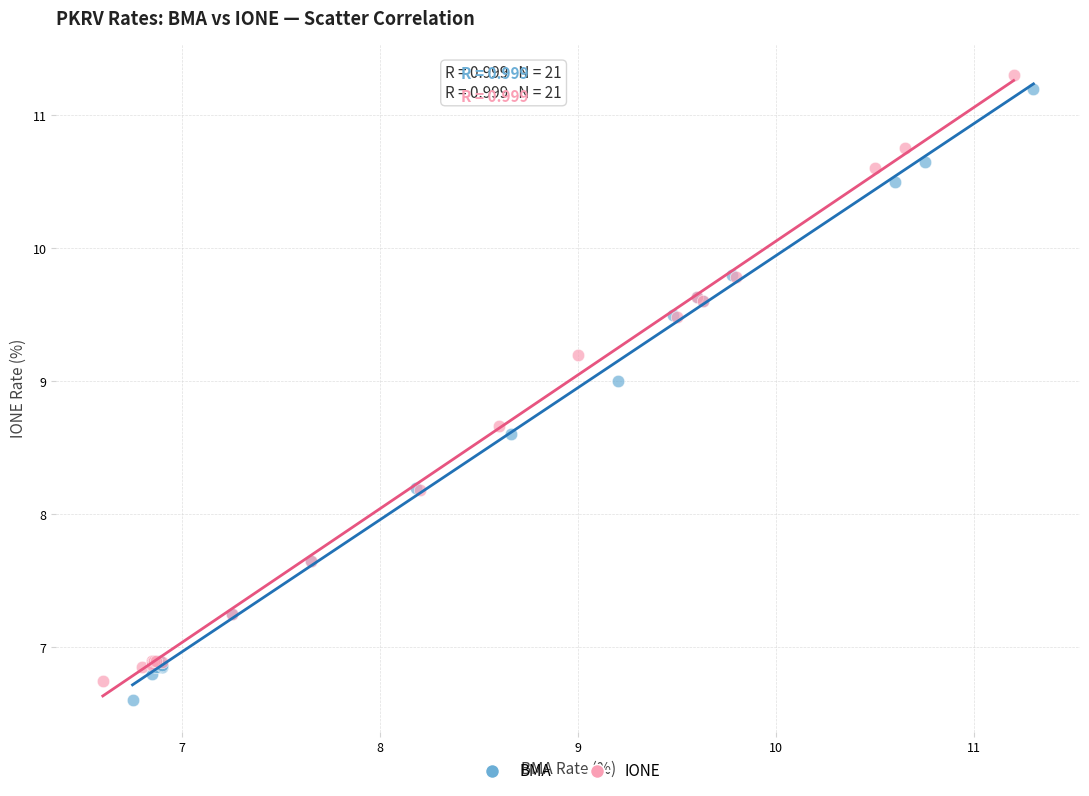

What are all the series names shown in the legend?

BMA, IONE